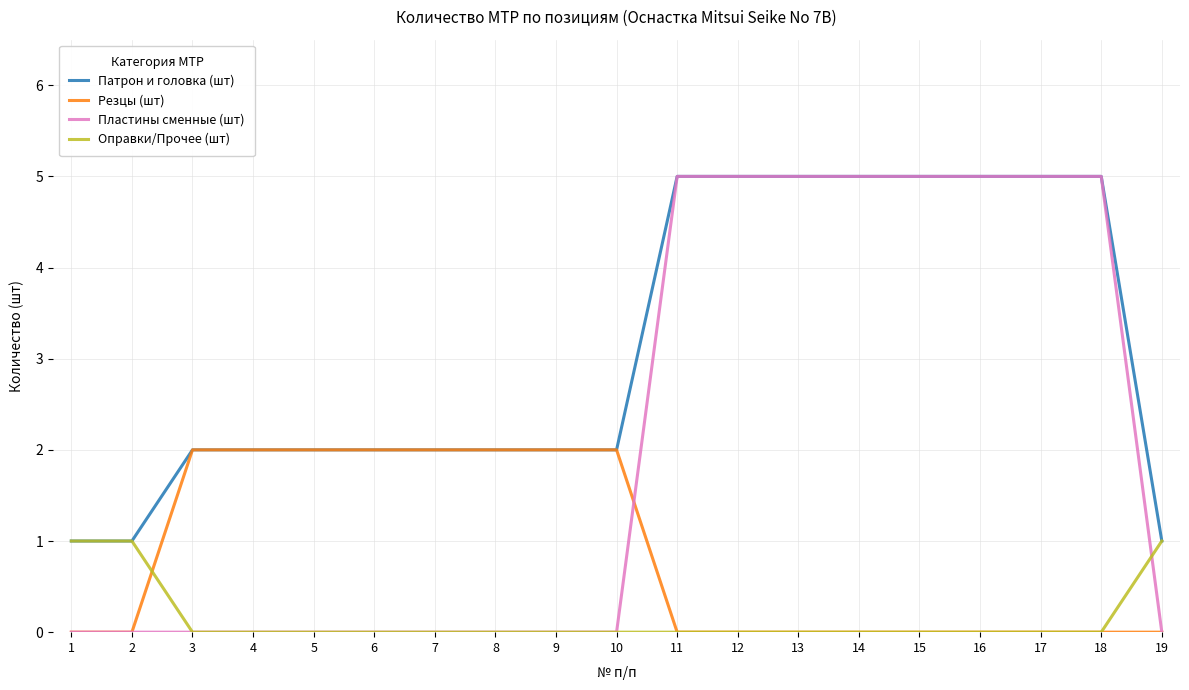

Which series has the largest range (max minus min)?

Пластины сменные (шт)